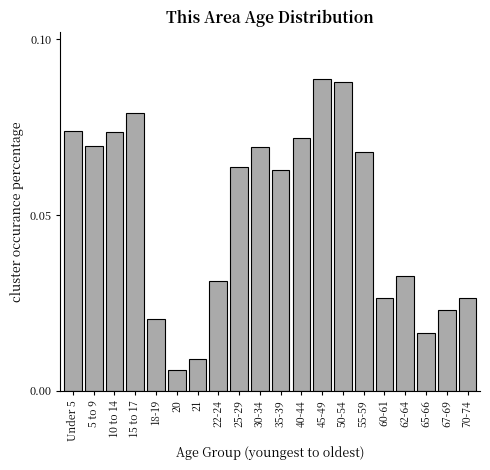

Are the bars horizontal?

No